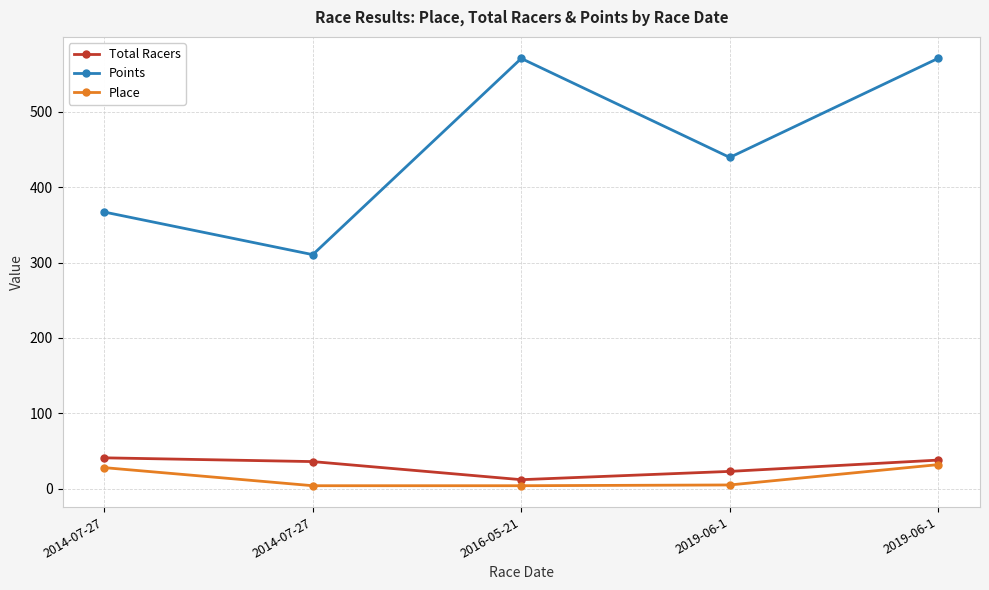

Does the chart have visible grid lines?

Yes